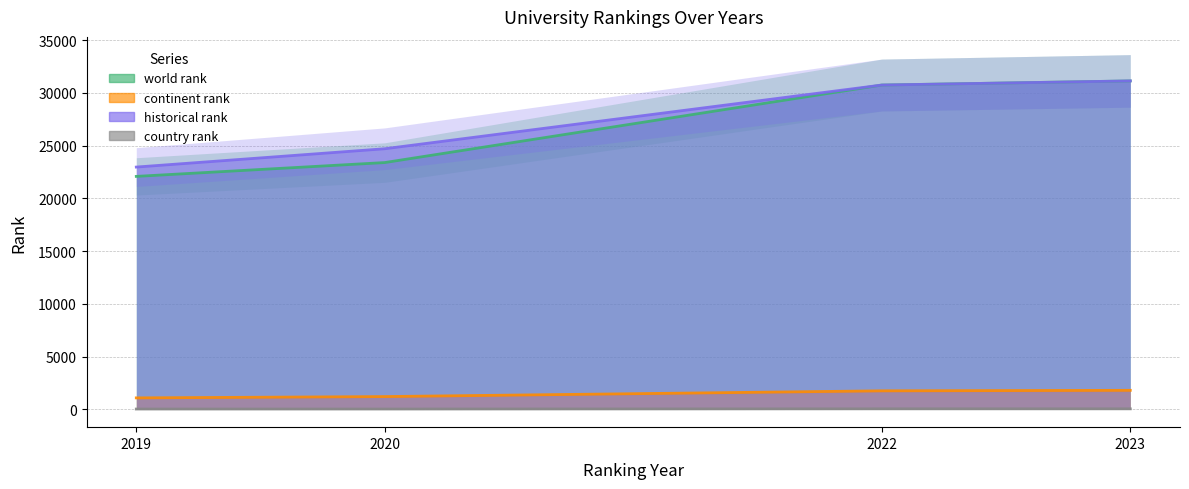

Which series has the widest spread of values?

world rank